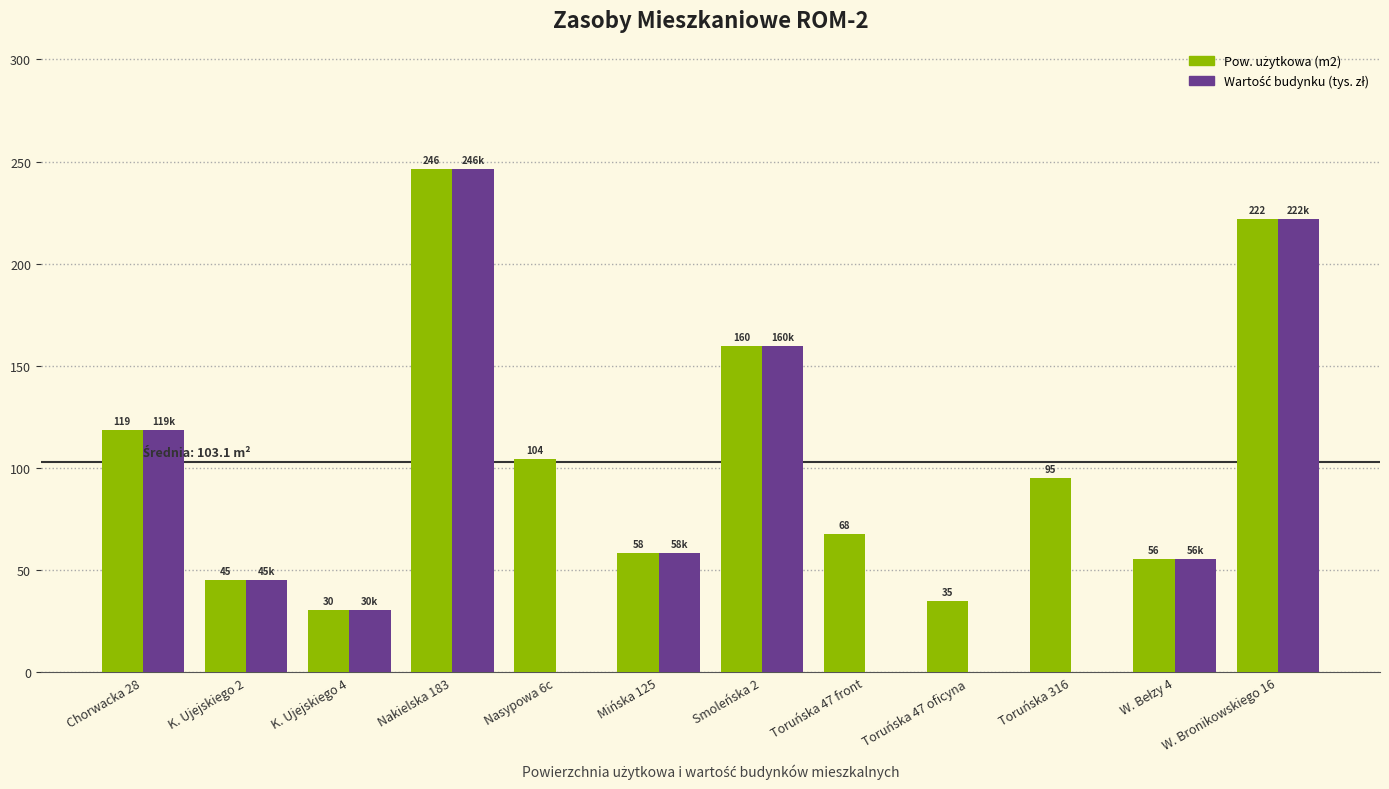

At which category is the sum across all series the highest?

Nakielska 183